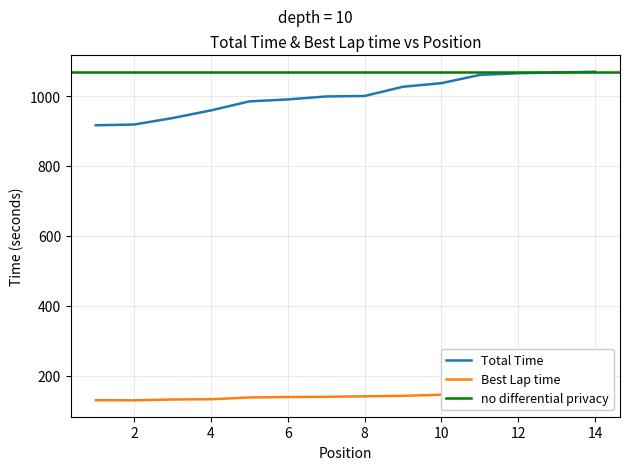

Reading left to right, extract all data points from this chart.

Total Time: 1=917.6	2=919.7	3=938.2	4=960.2	5=985.9	6=991.5	7=1000.0	8=1001.3	9=1027.8	10=1038.0	11=1061.4	12=1066.4	13=1068.6	14=1070.6
Best Lap time: 1=131.4	2=131.0	3=133.3	4=134.0	5=139.1	6=140.4	7=141.0	8=142.4	9=143.8	10=147.0	11=151.1	12=147.9	13=149.6	14=151.9